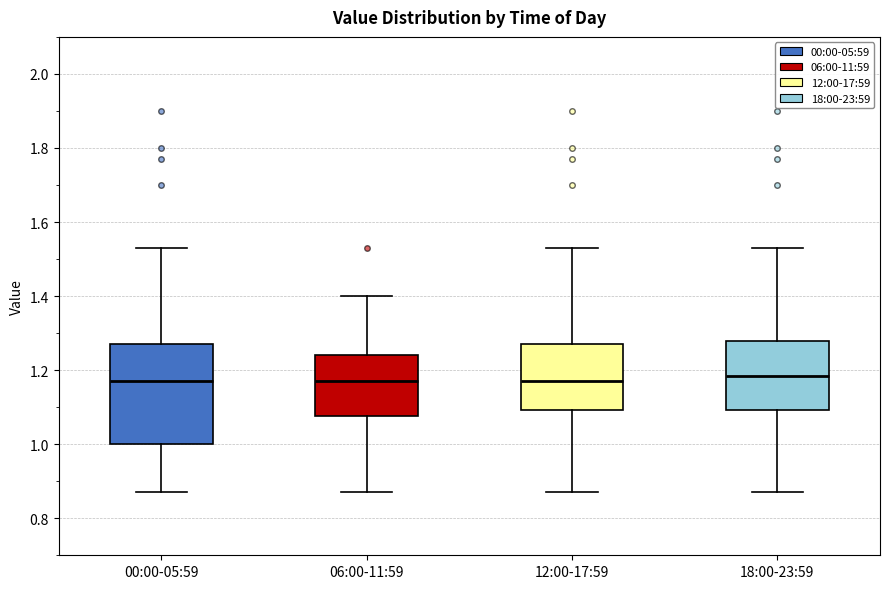

Which box is the tallest, from its lower edge to its upper edge?

00:00-05:59